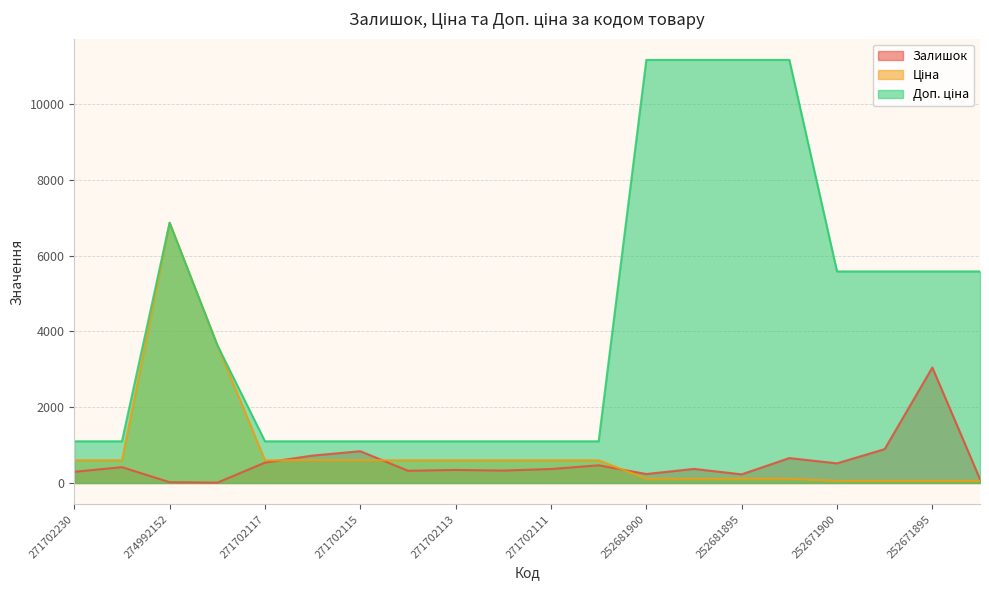

How many values in the Доп. ціна series exceed 3641?

9